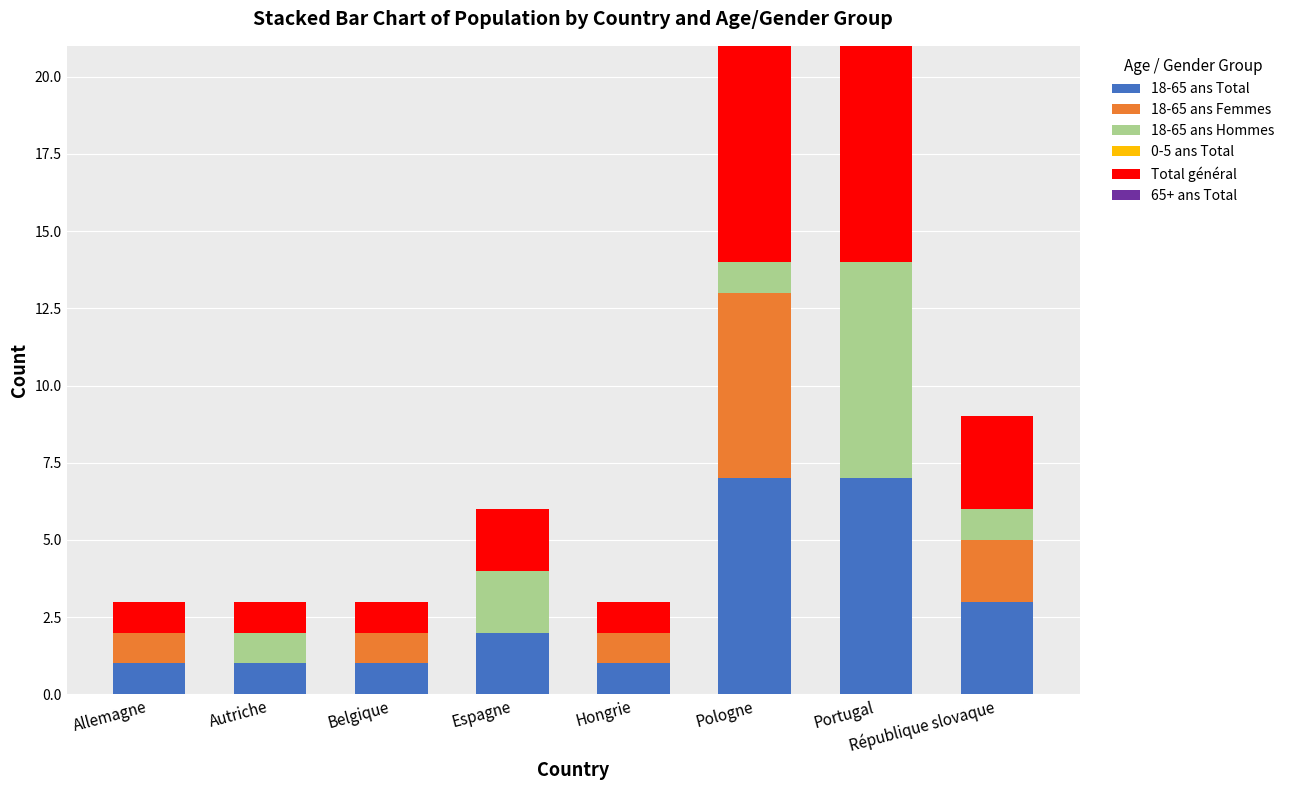

What is the sum of the 18-65 ans Total values at République slovaque and Pologne?

10